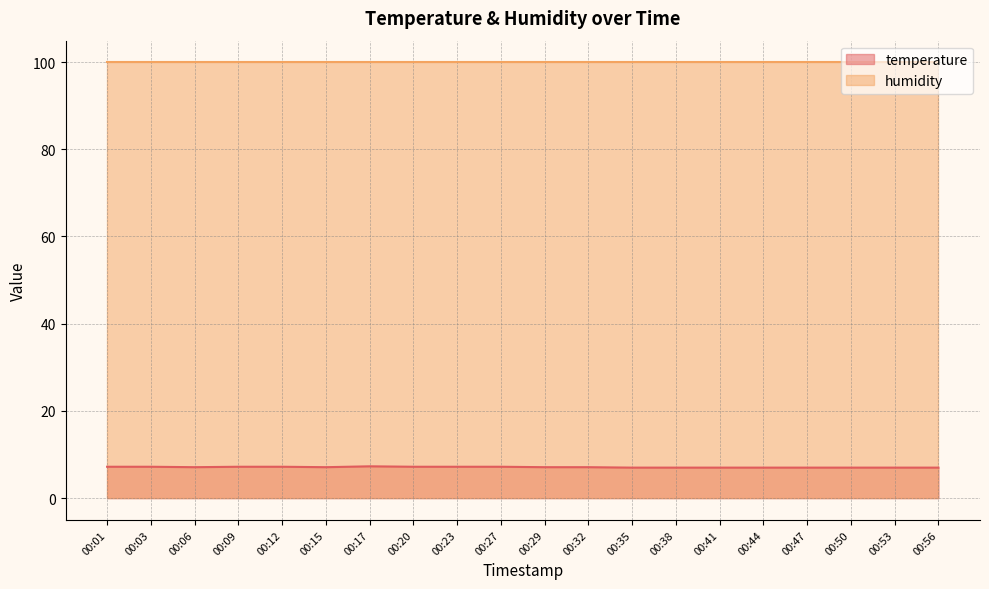

How many lines are shown in the chart?

2